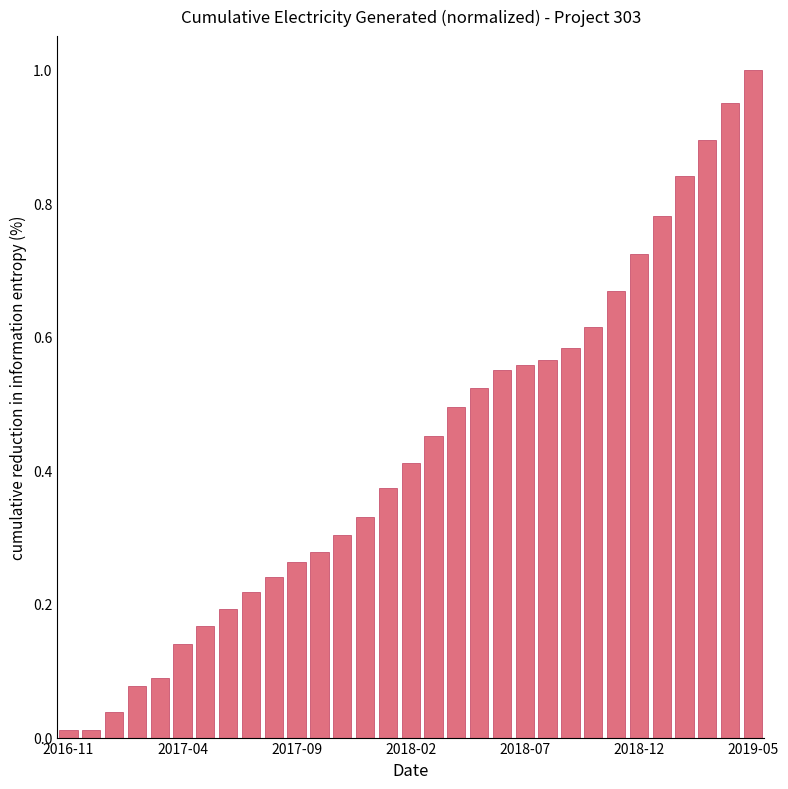

What is the difference between the maximum and minimum values?

1.0